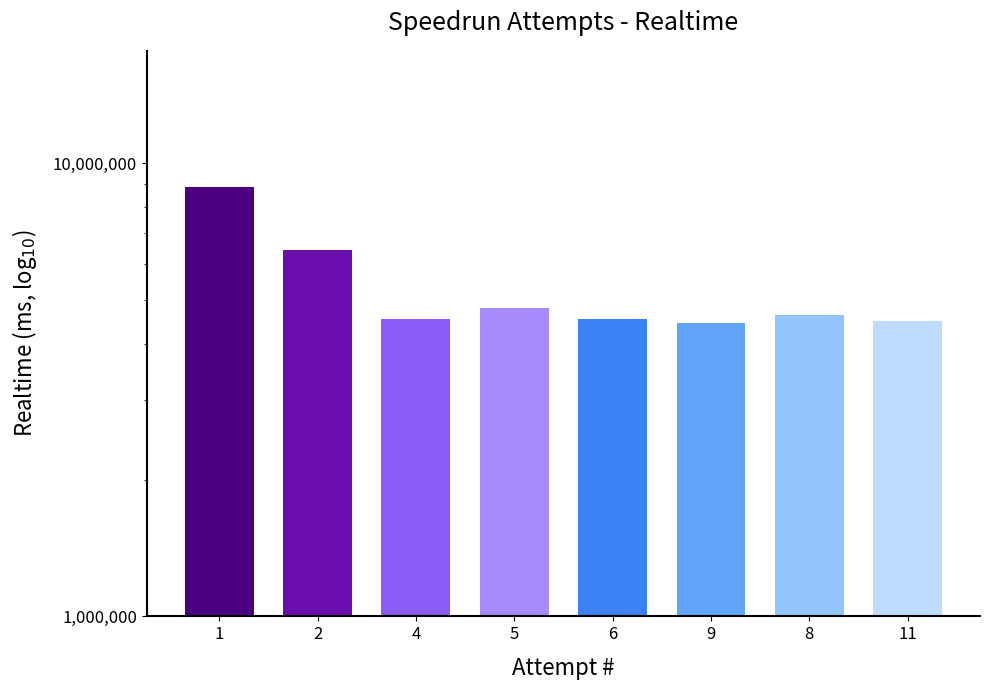

Rank the categories by value from highest to lowest.

1, 2, 5, 8, 6, 4, 11, 9